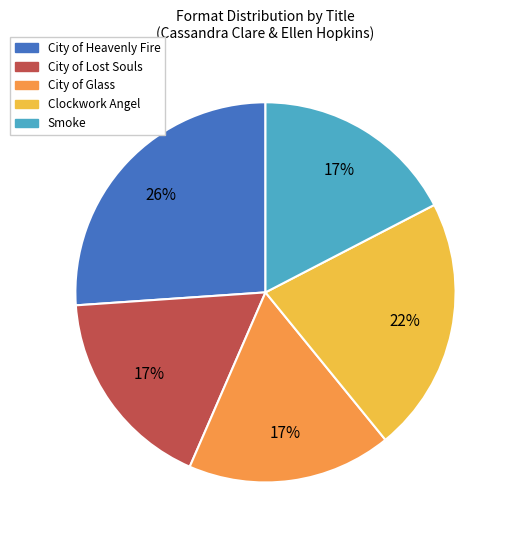

How many segments does this pie chart have?

5